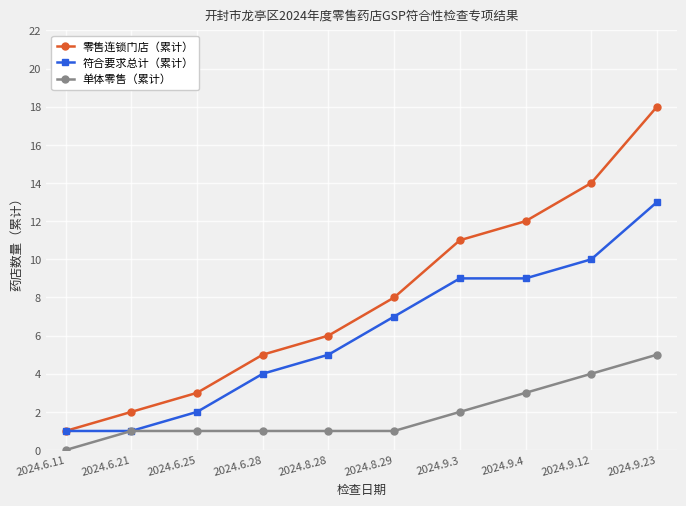

The value of 单体零售（累计） at 2024.9.23 is 5. True or false?

True